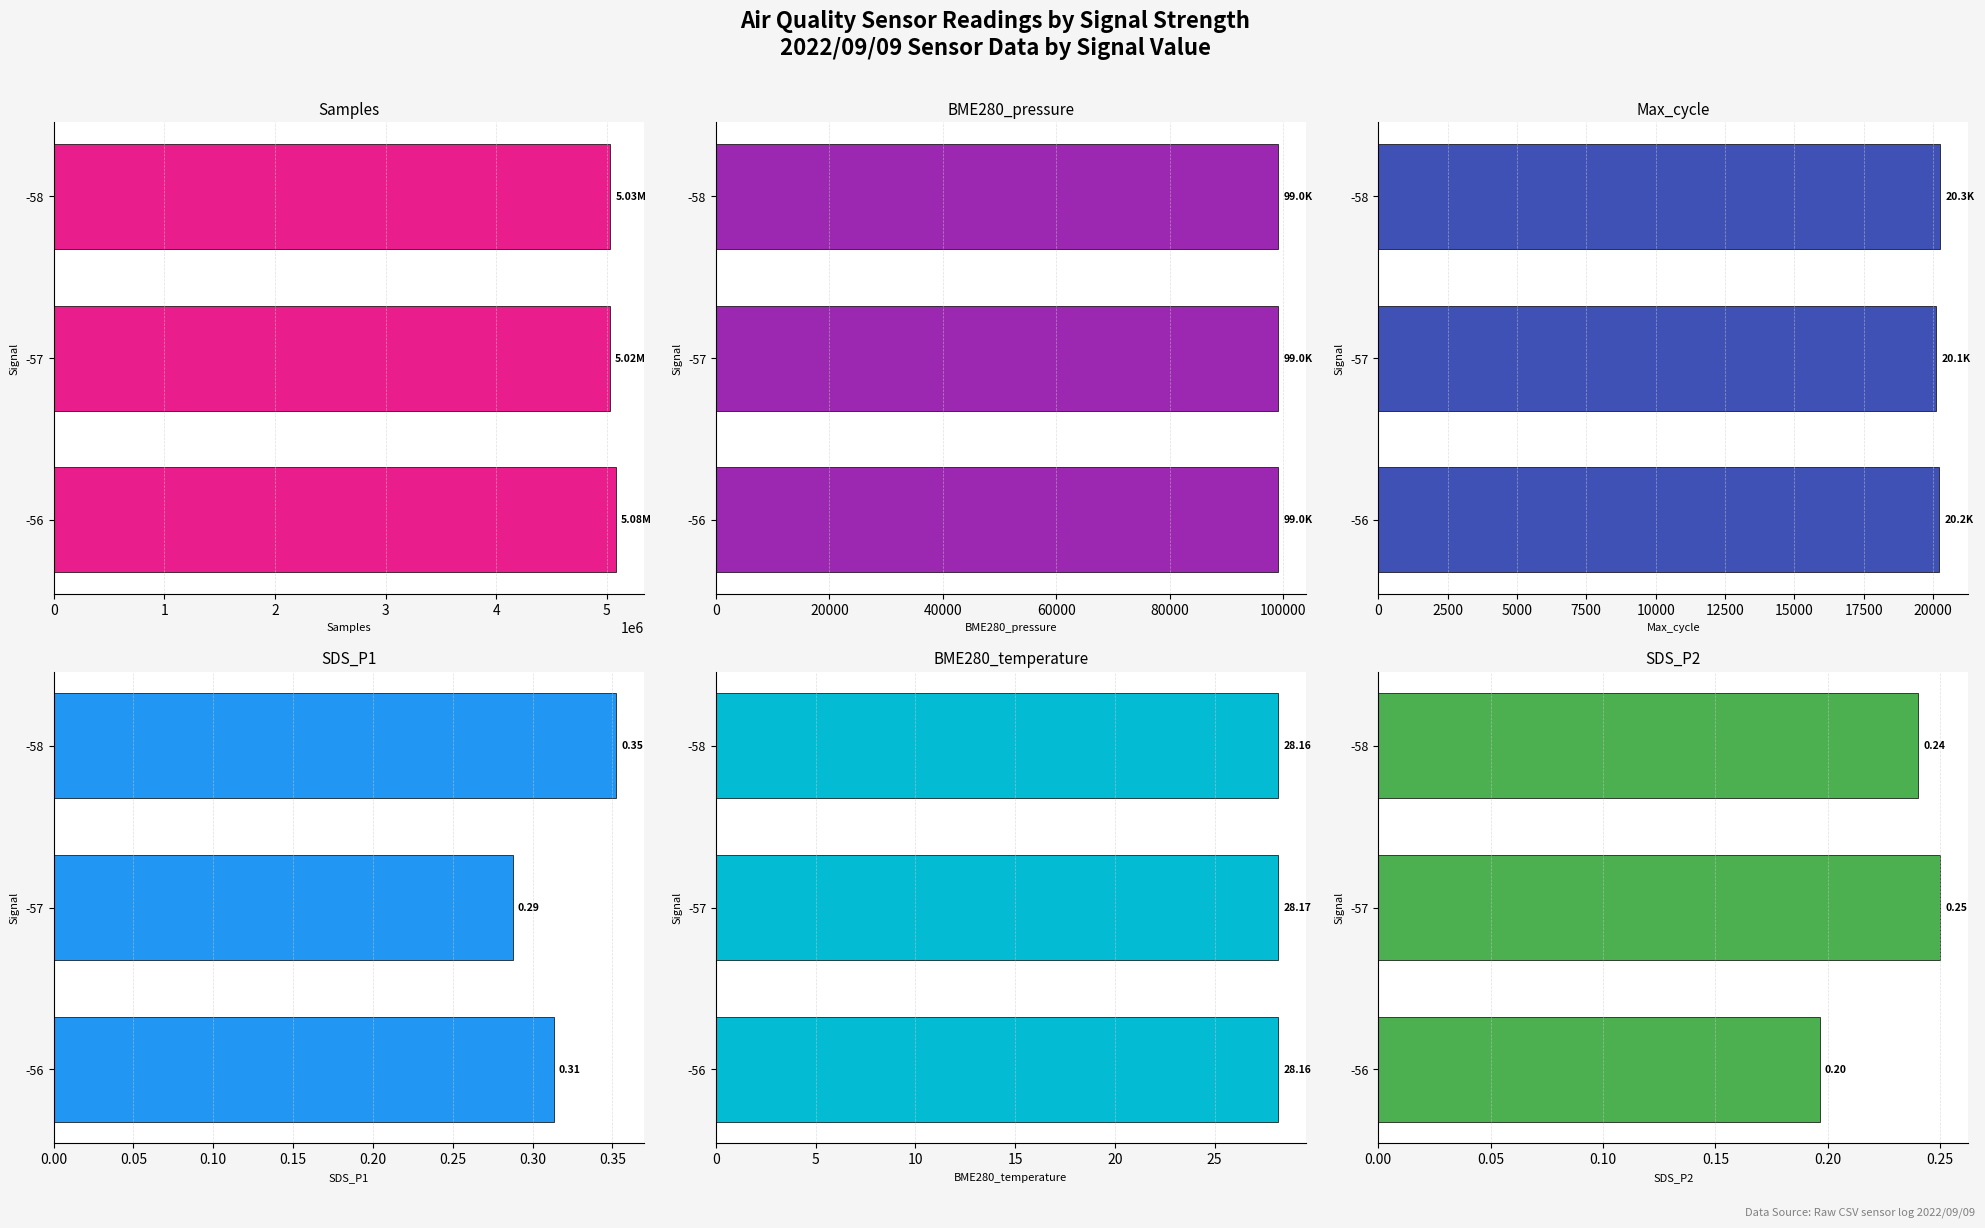

What is the sum of the SDS_P1 values at -56 and -57?

0.6